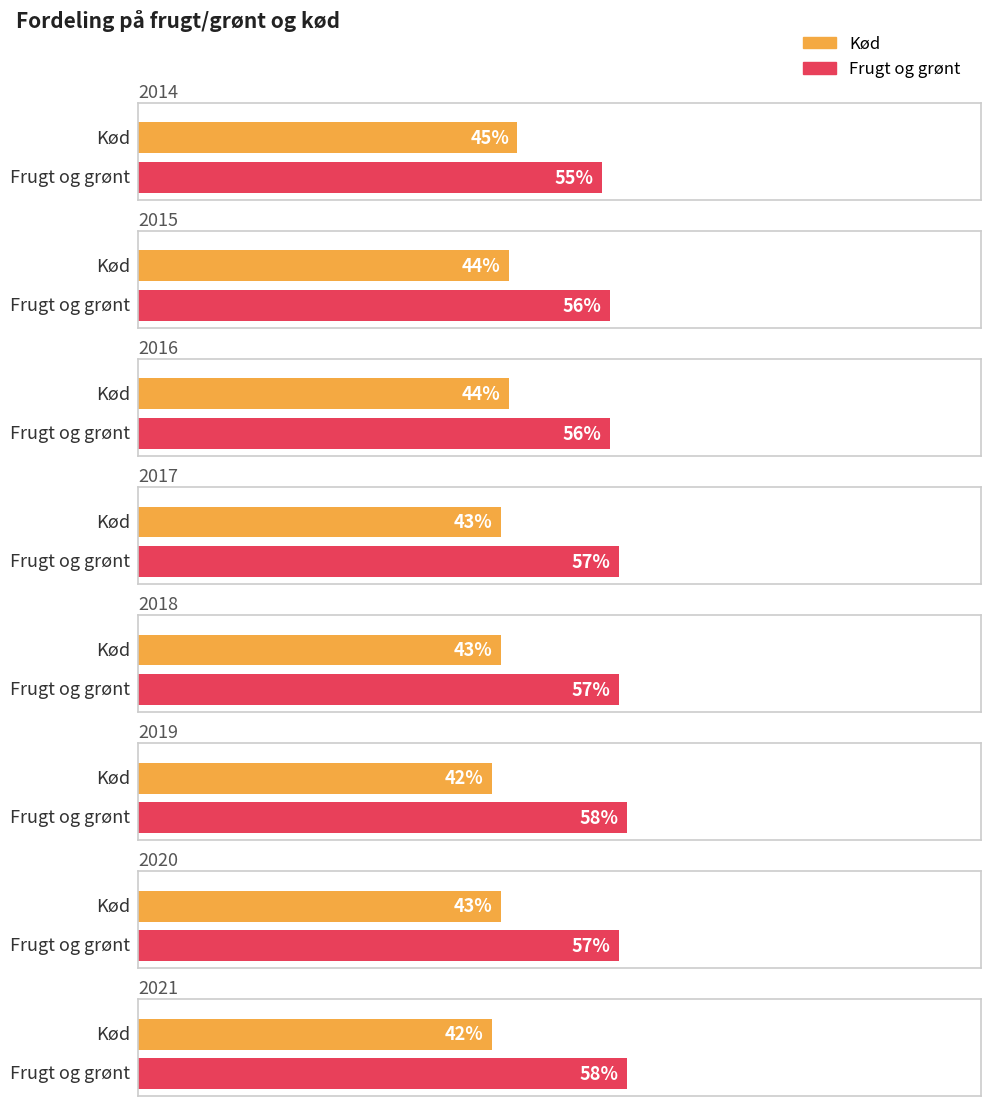

Reading left to right, list all the values displayed in this chart.

Kød: 45	44	44	43	43	42	43	42
Frugt og grønt: 55	56	56	57	57	58	57	58